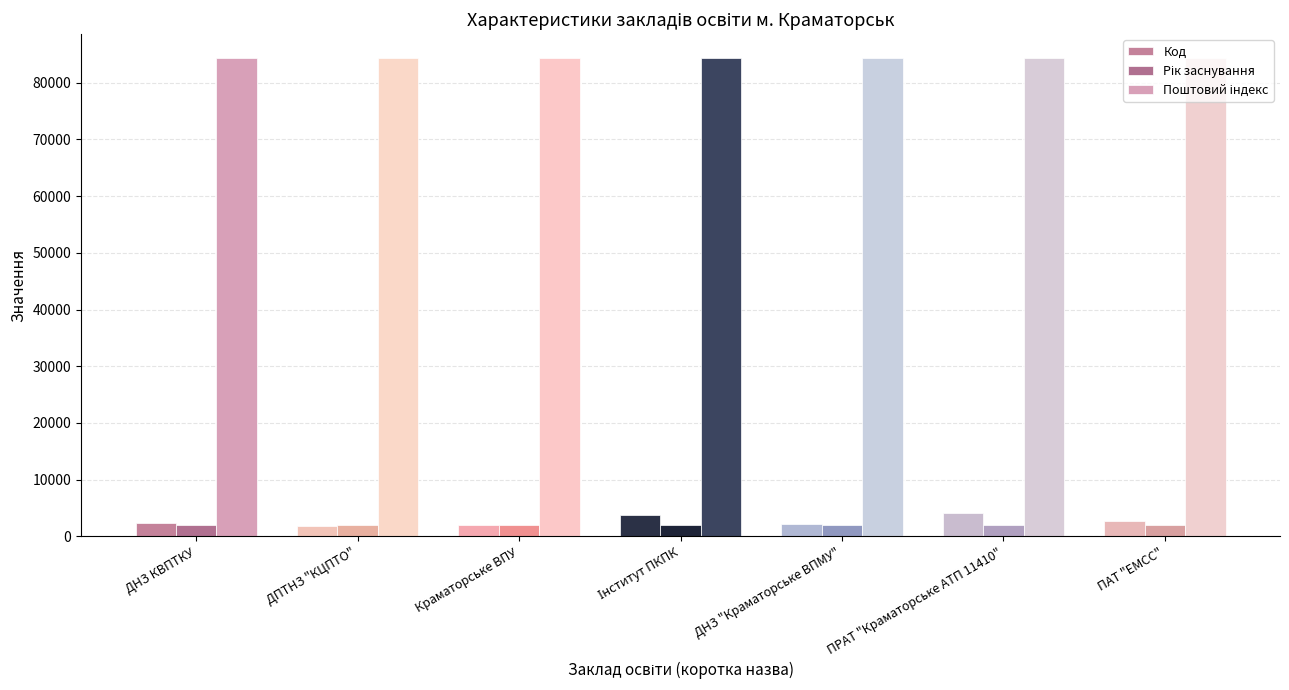

Which has a higher value, ДПТНЗ "КЦПТО" or ПРАТ "Краматорське АТП 11410"?

ПРАТ "Краматорське АТП 11410"